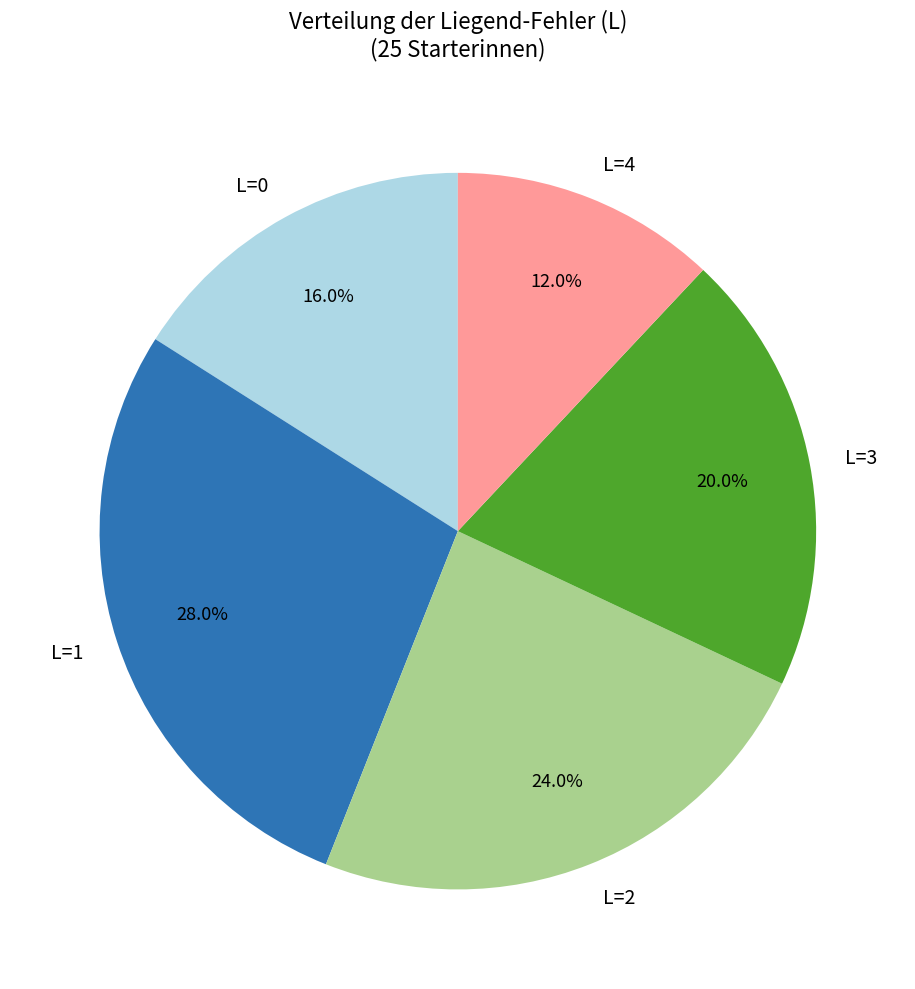

How many segments does this pie chart have?

5